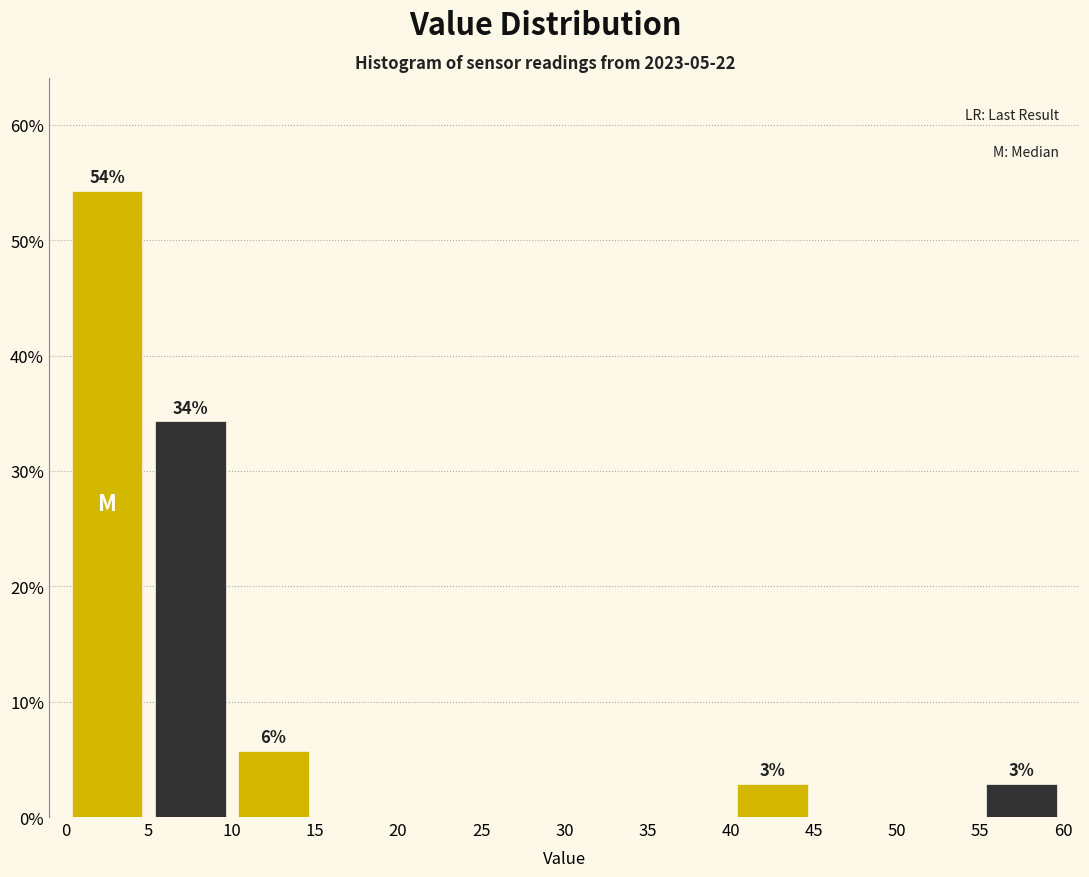

Over which range of the x-axis is the bar tallest?

0 to 5